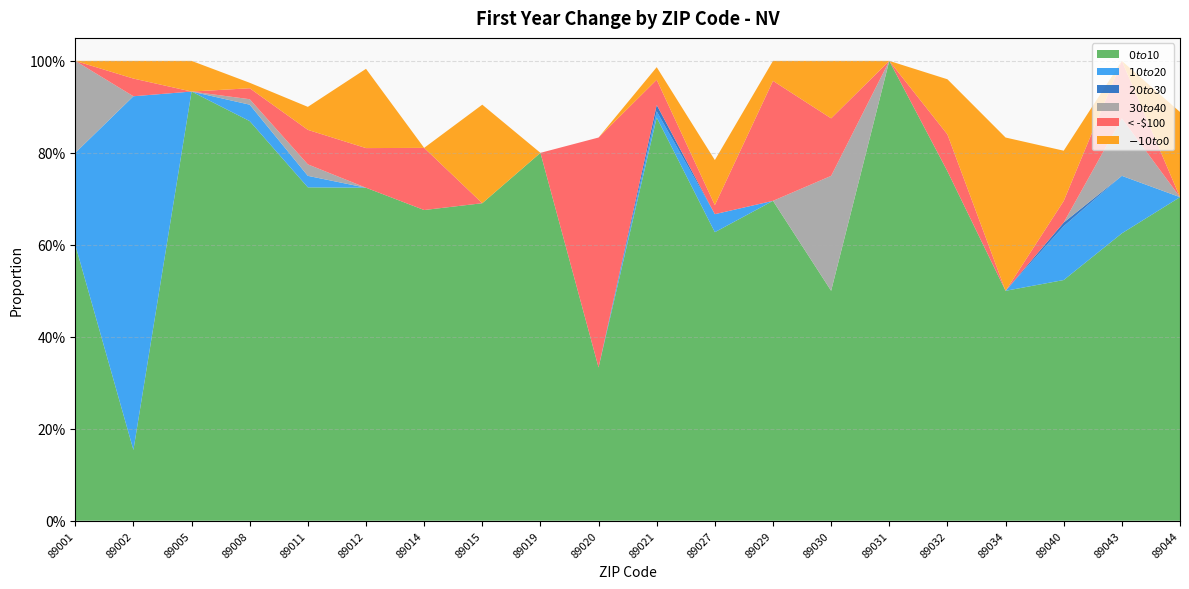

Reading right to left, list all the values displayed in this chart.

$0 to $10: 89044=0.7	89043=0.6	89040=0.5	89034=0.5	89032=0.8	89031=1.0	89030=0.5	89029=0.7	89027=0.6	89021=0.9	89020=0.3	89019=0.8	89015=0.7	89014=0.7	89012=0.7	89011=0.7	89008=0.9	89005=0.9	89002=0.2	89001=0.6
$10 to $20: 89044=0.0	89043=0.1	89040=0.1	89034=0.0	89032=0.0	89031=0.0	89030=0.0	89029=0.0	89027=0.0	89021=0.0	89020=0.0	89019=0.0	89015=0.0	89014=0.0	89012=0.0	89011=0.0	89008=0.0	89005=0.0	89002=0.8	89001=0.2
$20 to $30: 89044=0.0	89043=0.0	89040=0.0	89034=0.0	89032=0.0	89031=0.0	89030=0.0	89029=0.0	89027=0.0	89021=0.0	89020=0.0	89019=0.0	89015=0.0	89014=0.0	89012=0.0	89011=0.0	89008=0.0	89005=0.0	89002=0.0	89001=0.0
$30 to $40: 89044=0.0	89043=0.1	89040=0.0	89034=0.0	89032=0.0	89031=0.0	89030=0.2	89029=0.0	89027=0.0	89021=0.0	89020=0.0	89019=0.0	89015=0.0	89014=0.0	89012=0.0	89011=0.0	89008=0.0	89005=0.0	89002=0.0	89001=0.2
< -$100: 89044=0.0	89043=0.1	89040=0.0	89034=0.0	89032=0.1	89031=0.0	89030=0.1	89029=0.3	89027=0.0	89021=0.1	89020=0.5	89019=0.0	89015=0.0	89014=0.1	89012=0.1	89011=0.1	89008=0.0	89005=0.0	89002=0.0	89001=0.0
$-10 to $0: 89044=0.2	89043=0.0	89040=0.1	89034=0.3	89032=0.1	89031=0.0	89030=0.1	89029=0.0	89027=0.1	89021=0.0	89020=0.0	89019=0.0	89015=0.2	89014=0.0	89012=0.2	89011=0.1	89008=0.0	89005=0.1	89002=0.0	89001=0.0